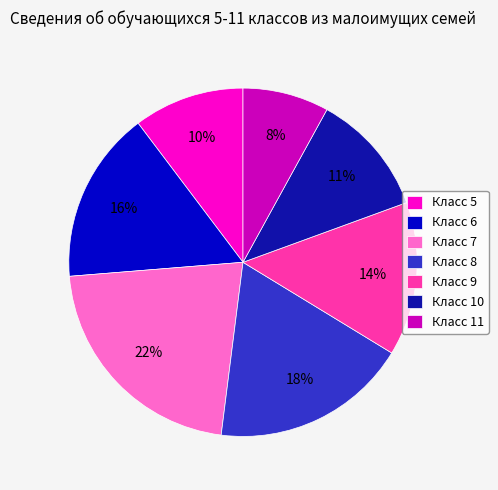

Combined, do Класс 7 and Класс 8 account for over 50%?

No